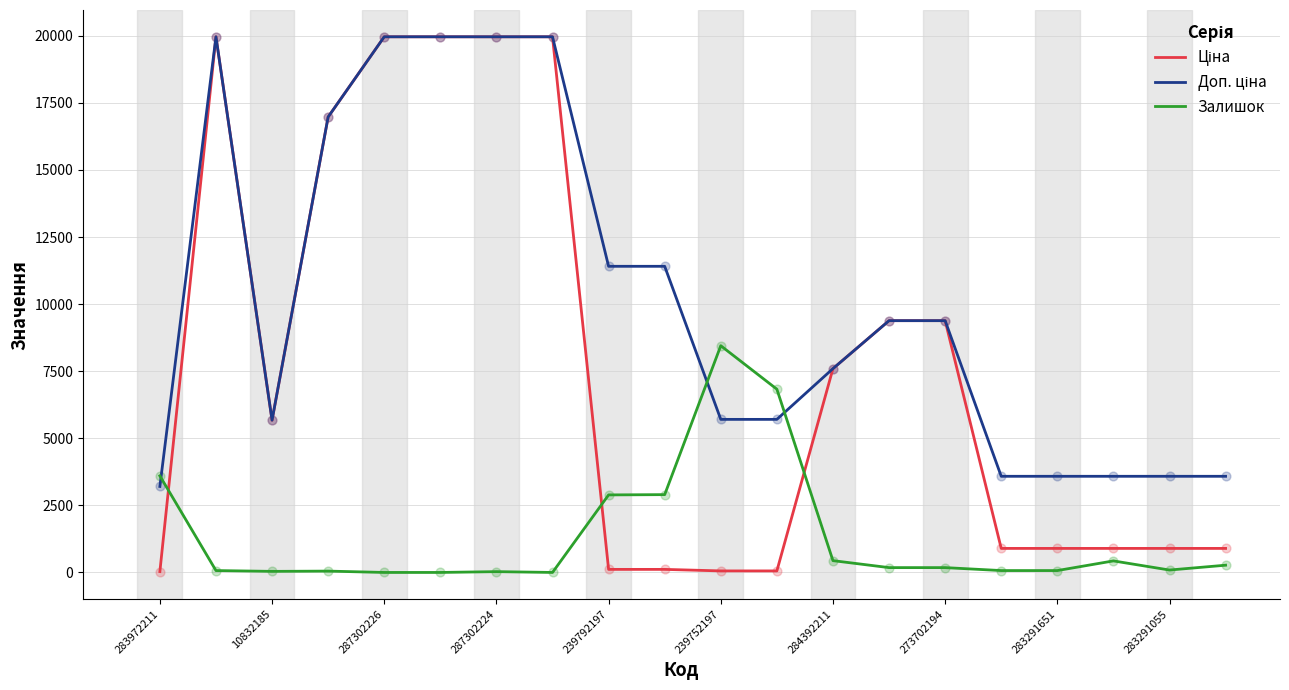

What is the highest value of the Залишок series?

8450.0